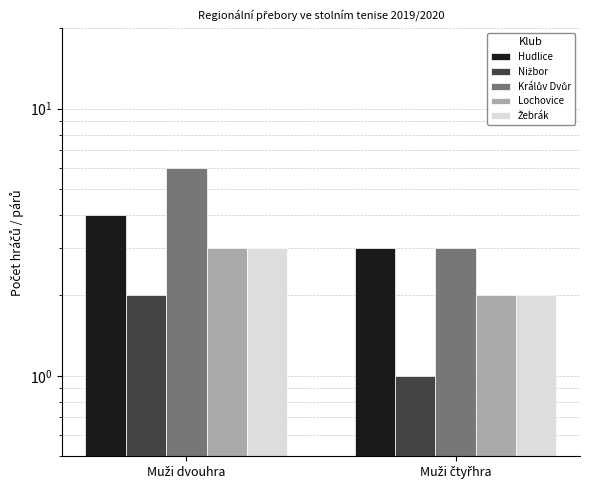

List the labels in order of Lochovice value, smallest first.

Muži čtyřhra, Muži dvouhra